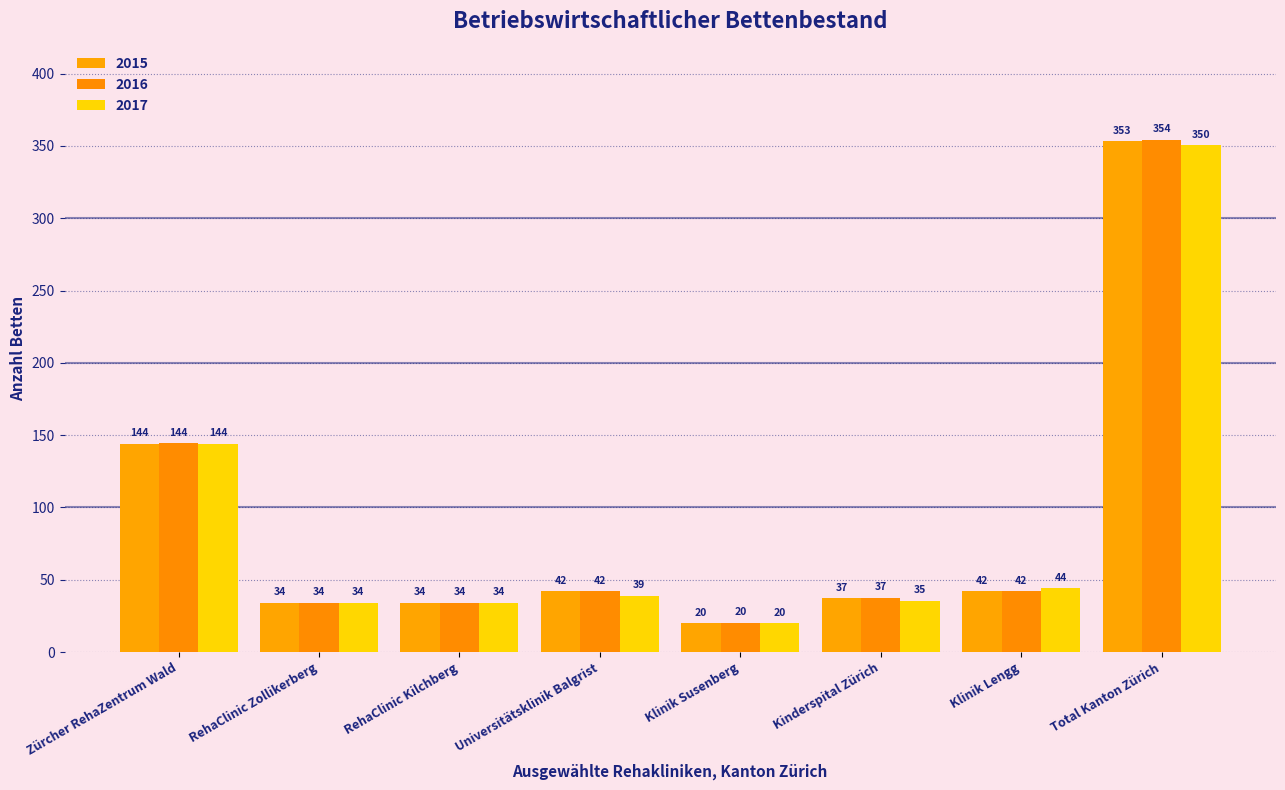

Count the number of categories in the chart.

8